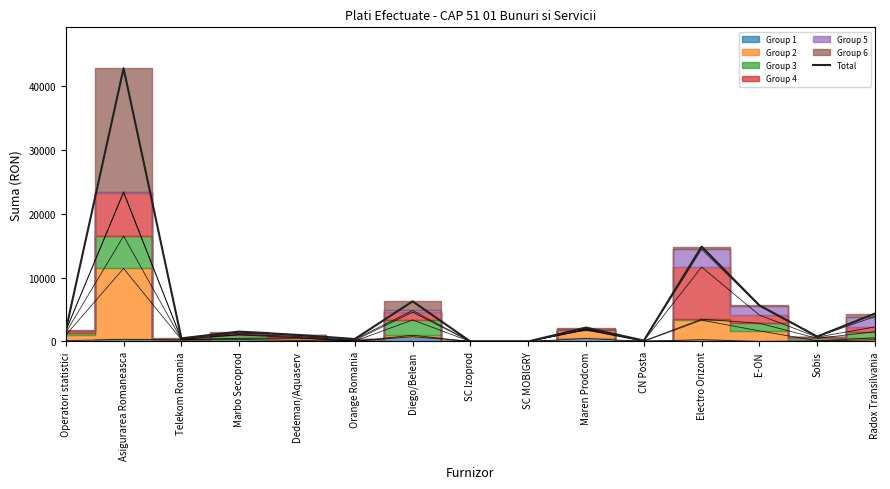

True or false: the data shows 1034.4 at Dedeman/Aquaserv.

True